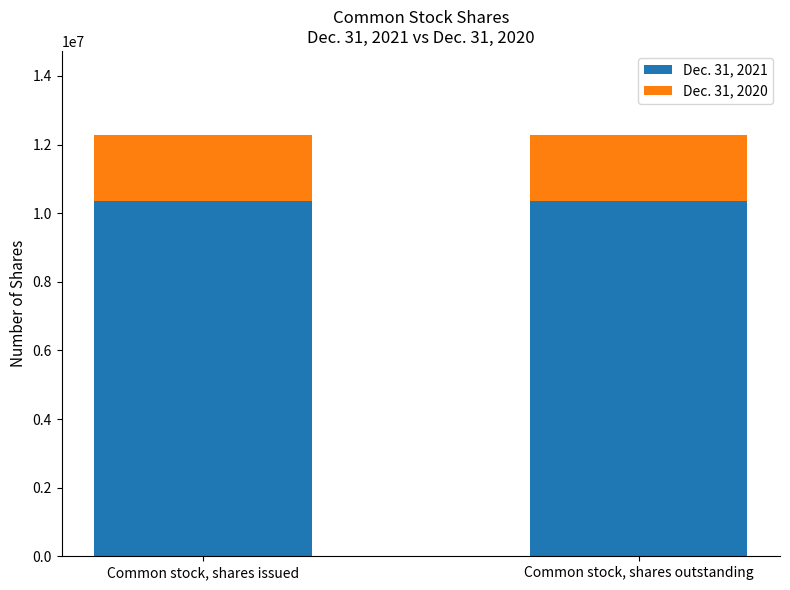

Rank the categories by Dec. 31, 2020 value from lowest to highest.

Common stock, shares outstanding, Common stock, shares issued